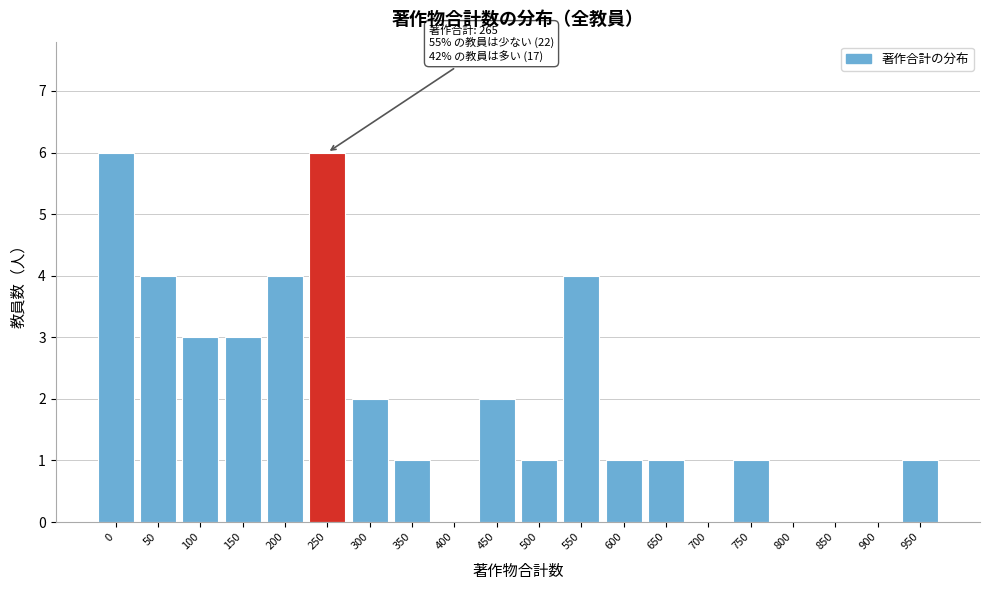

Reading left to right, list all the values displayed in this chart.

0=6	50=4	100=3	150=3	200=4	250=6	300=2	350=1	400=0	450=2	500=1	550=4	600=1	650=1	700=0	750=1	800=0	850=0	900=0	950=1